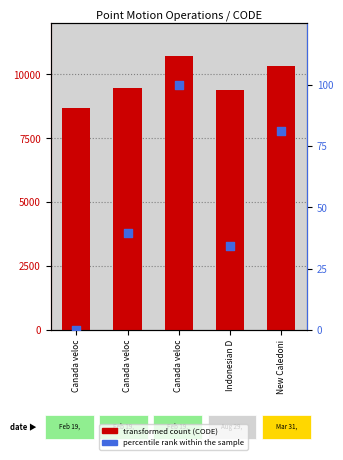

Which series has the widest spread of Y values?

CODE